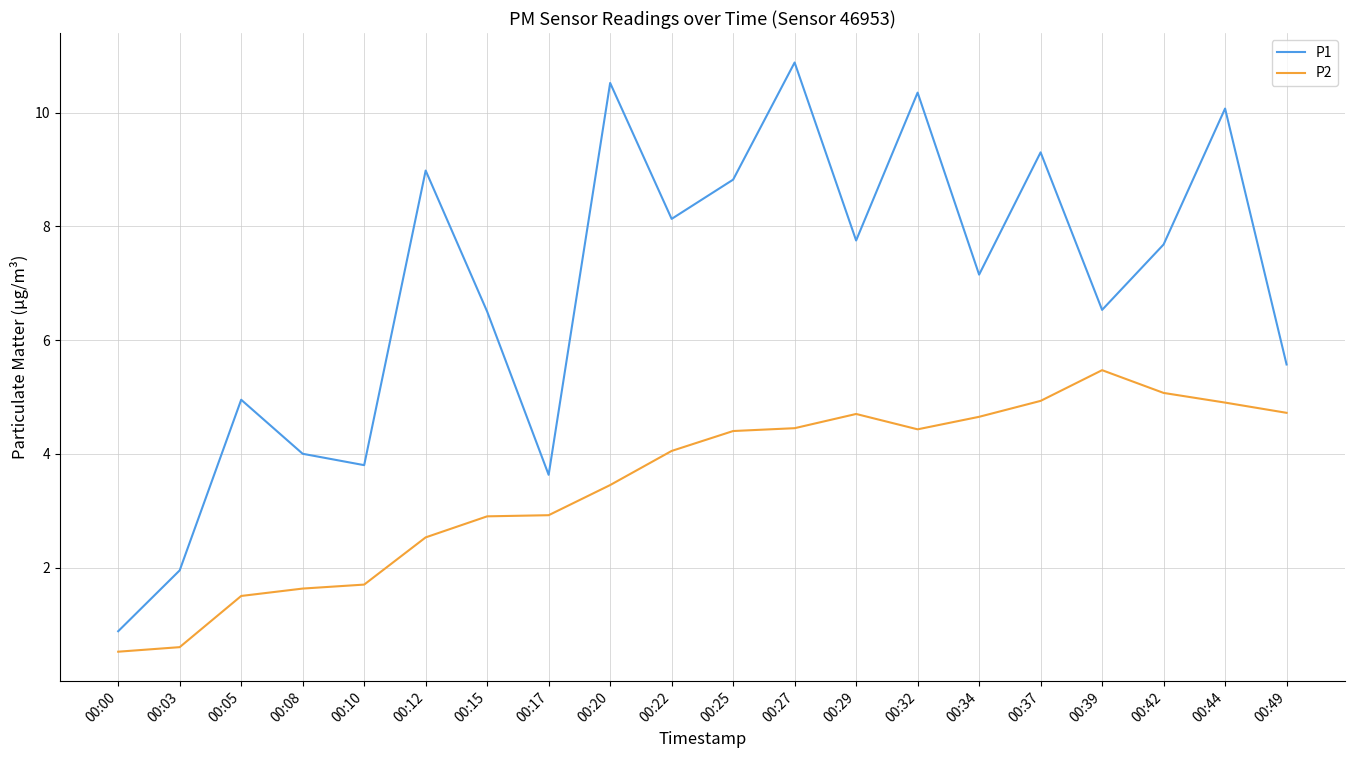

Which series changed the most between 00:25 and 00:49?

P1